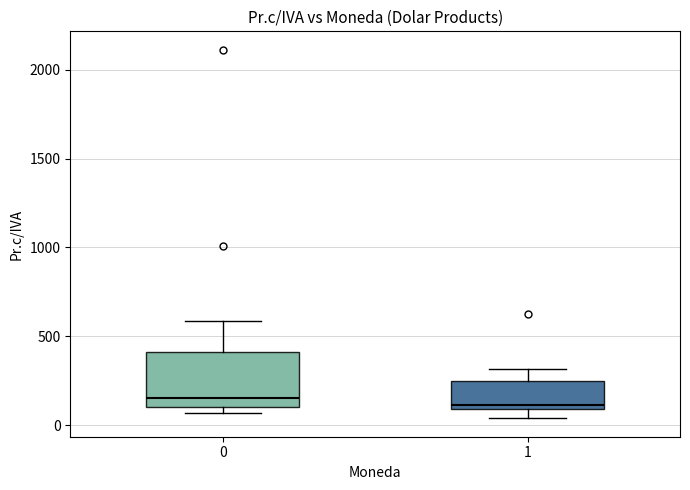

Reading left to right, read every box against the y-axis: the position of its median line, the range the box covers, and the ends of its whiskers. The values are not printed on the chart, so give them approximately, as read against the axis.

0: median 150, box 100 to 400, whiskers 50 to 600
1: median 100 (just above the box's lower edge), box 100 to 250, whiskers 50 to 300